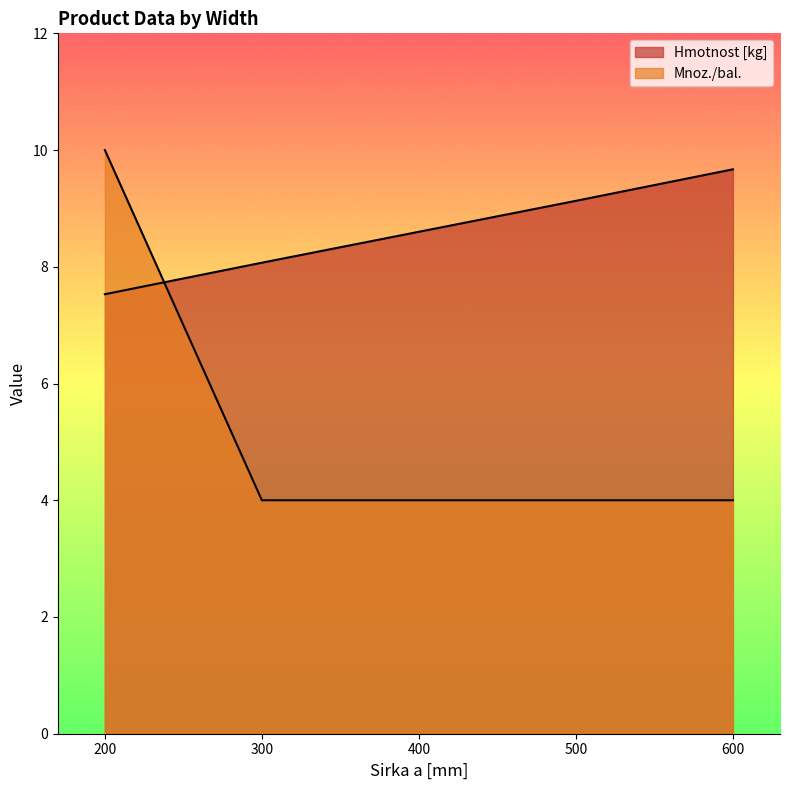

Does the chart display data point markers on the line(s)?

No